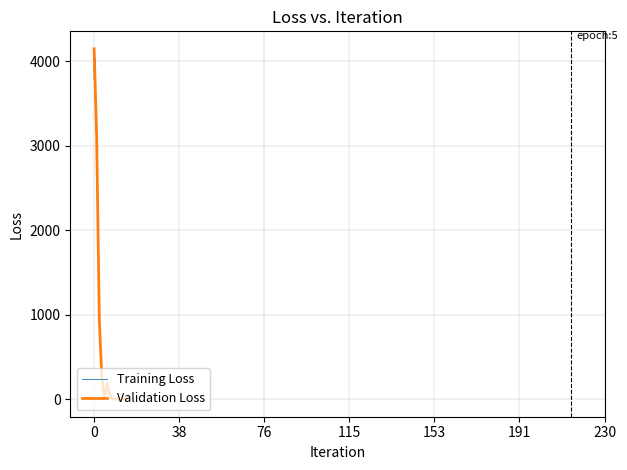

Does the chart have visible grid lines?

Yes